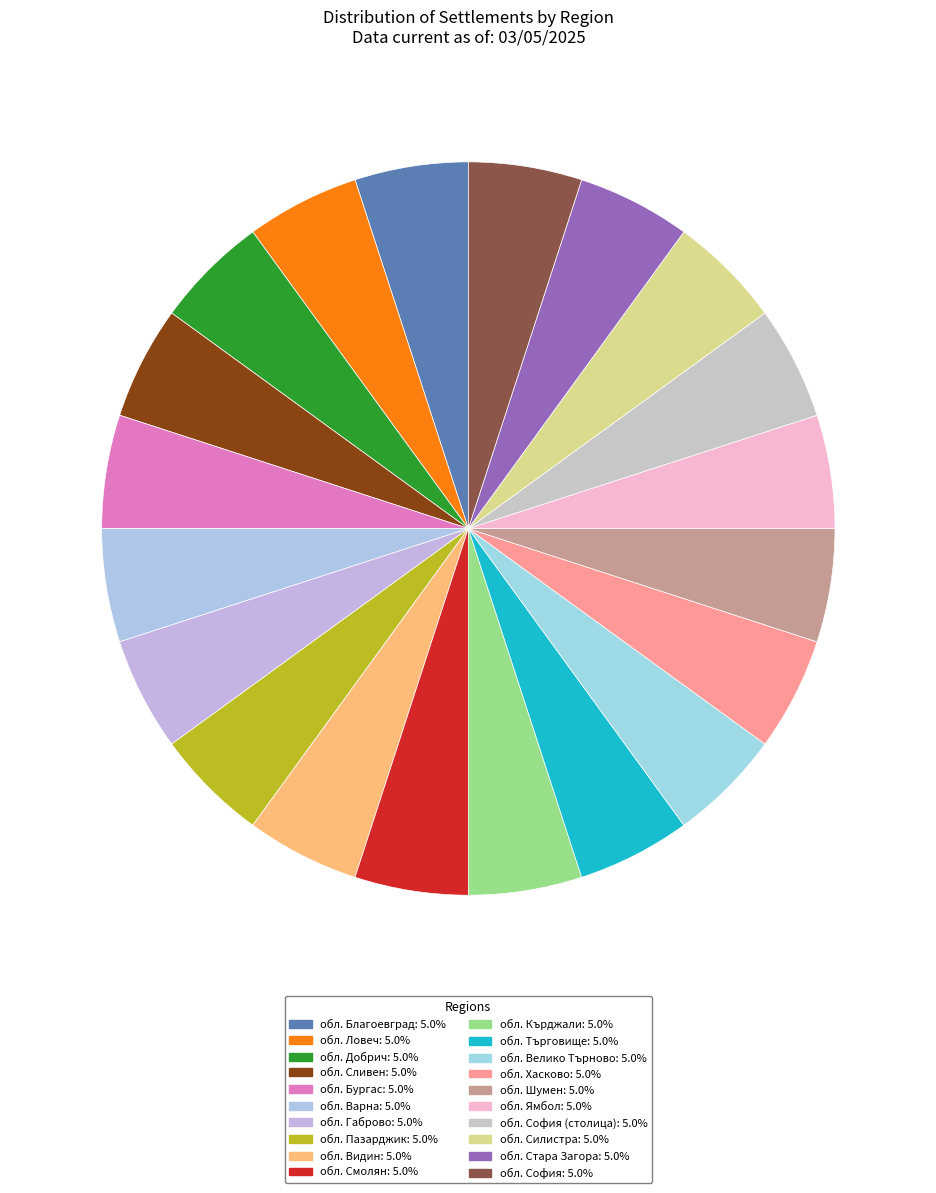

How many segments does this pie chart have?

20